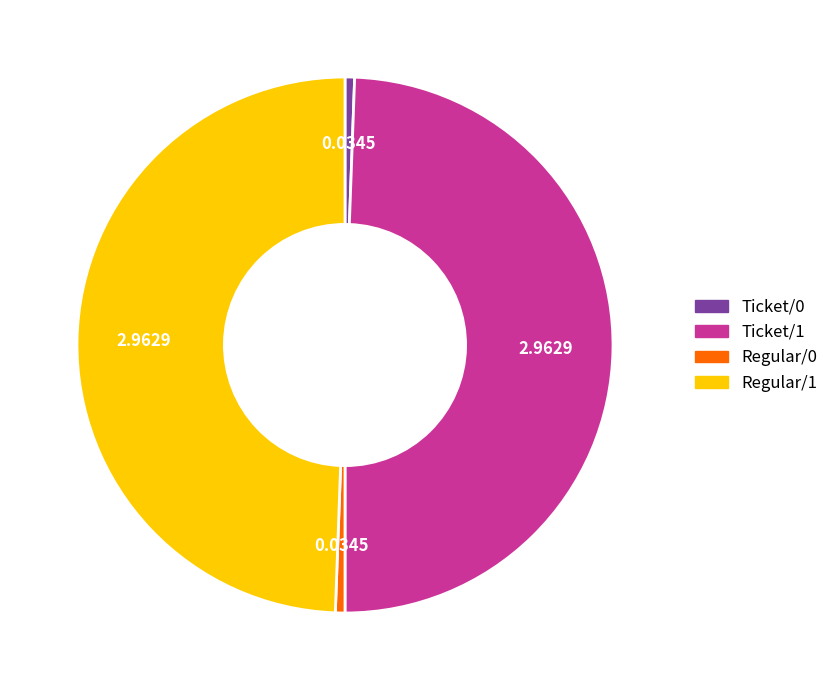

Is there any slice that represents more than half of the pie?

No